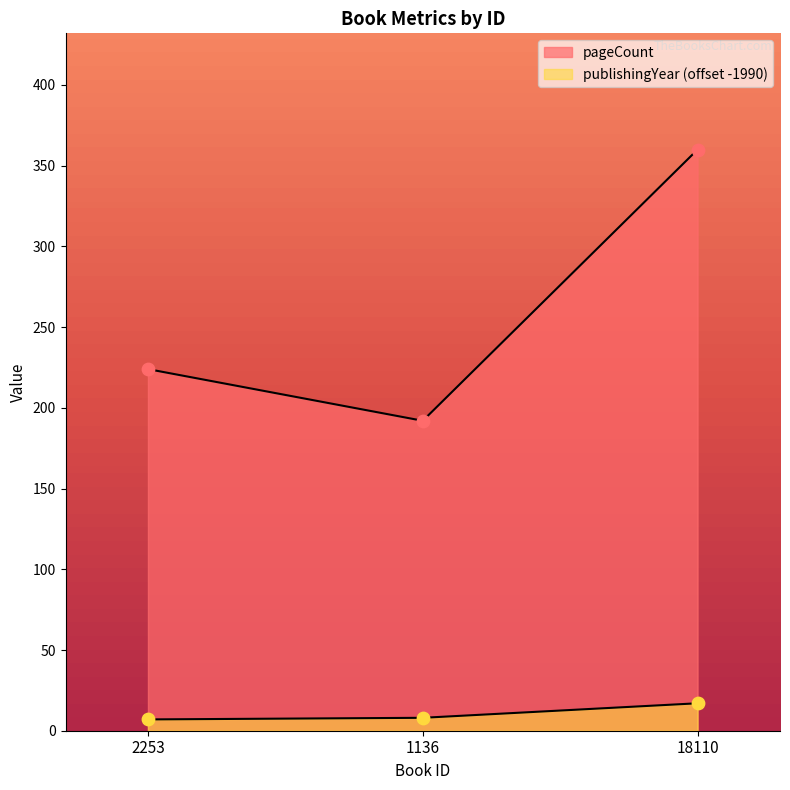

What is the total value across all series at 1136?

200